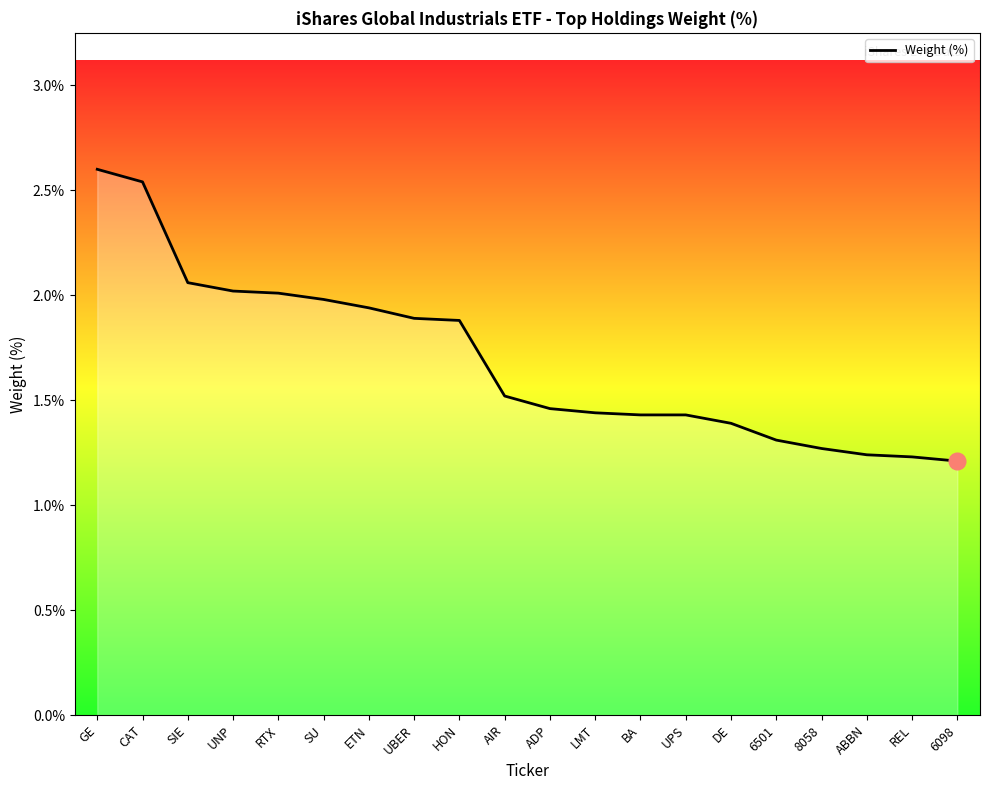

The chart shows a value of 1.5 at AIR. True or false?

True